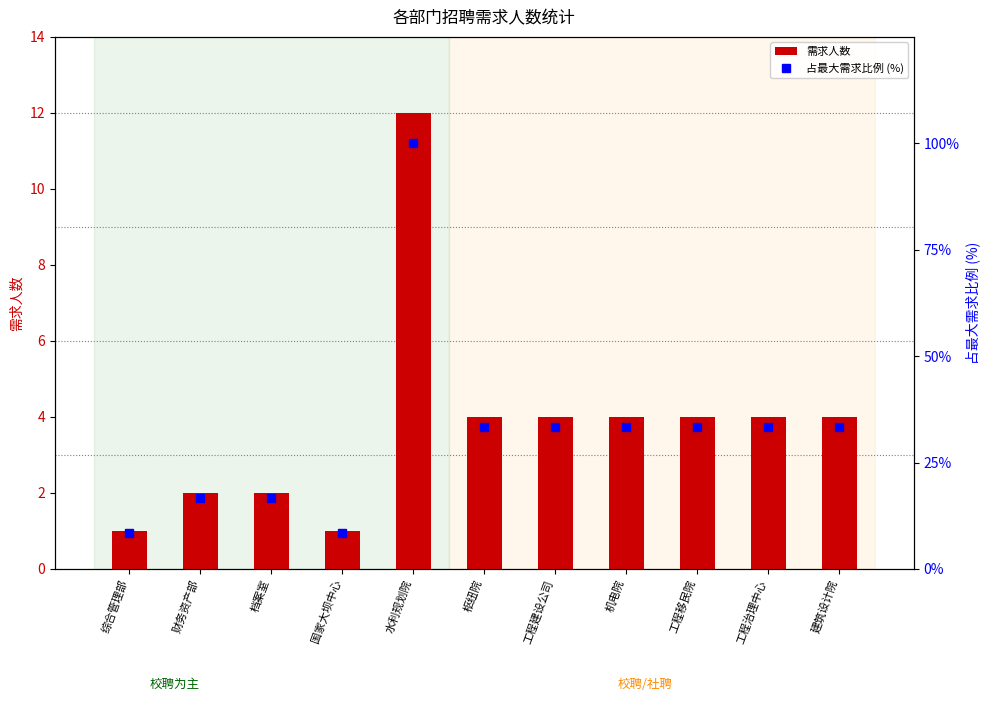

What is the difference between the 需求人数 values at 工程移民院 and 综合管理部?

3